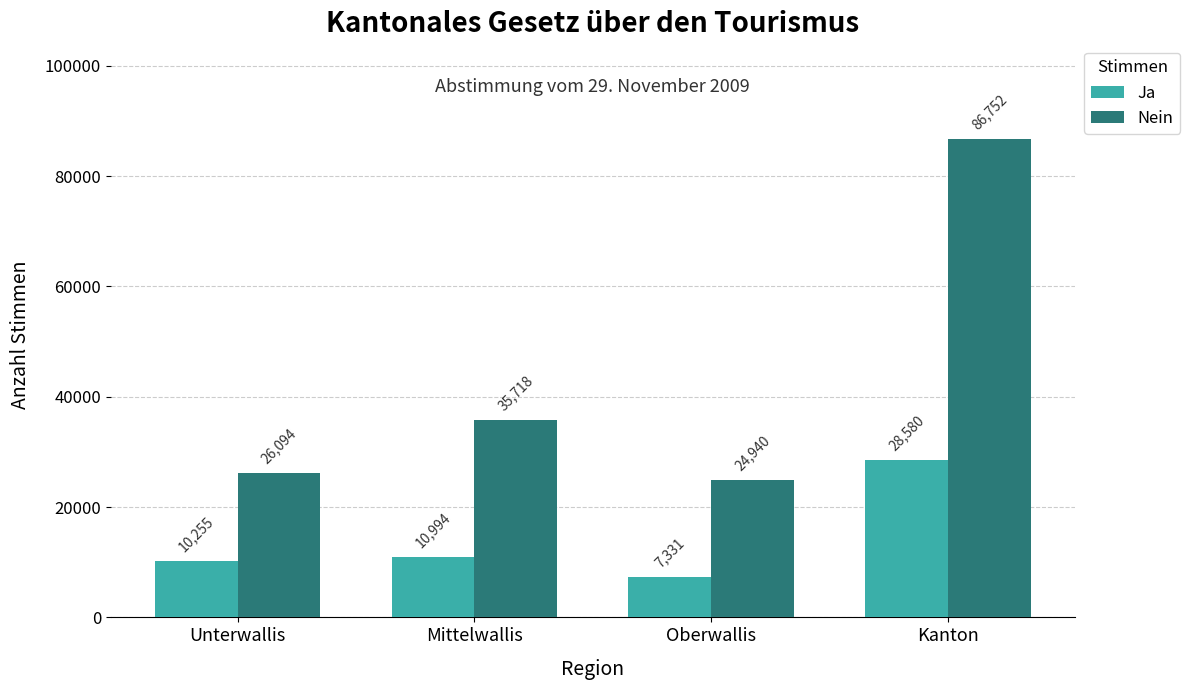

What is the difference between the maximum and minimum values in the Ja series?

21249